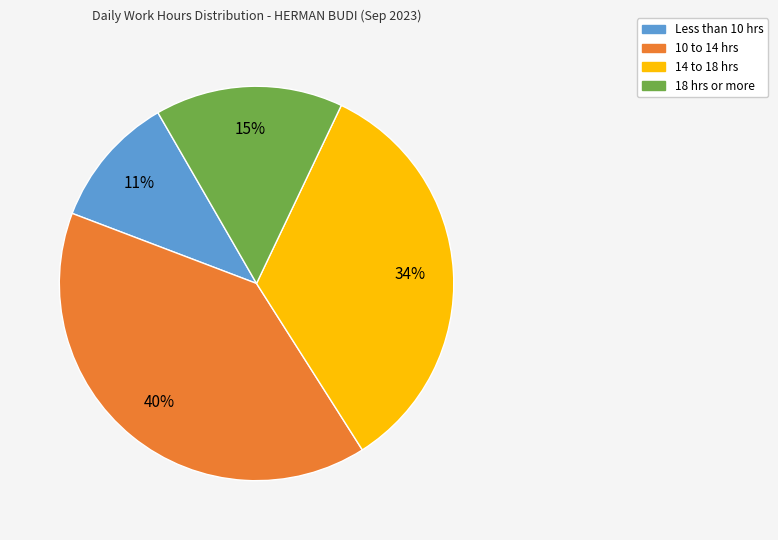

How many segments does this pie chart have?

4